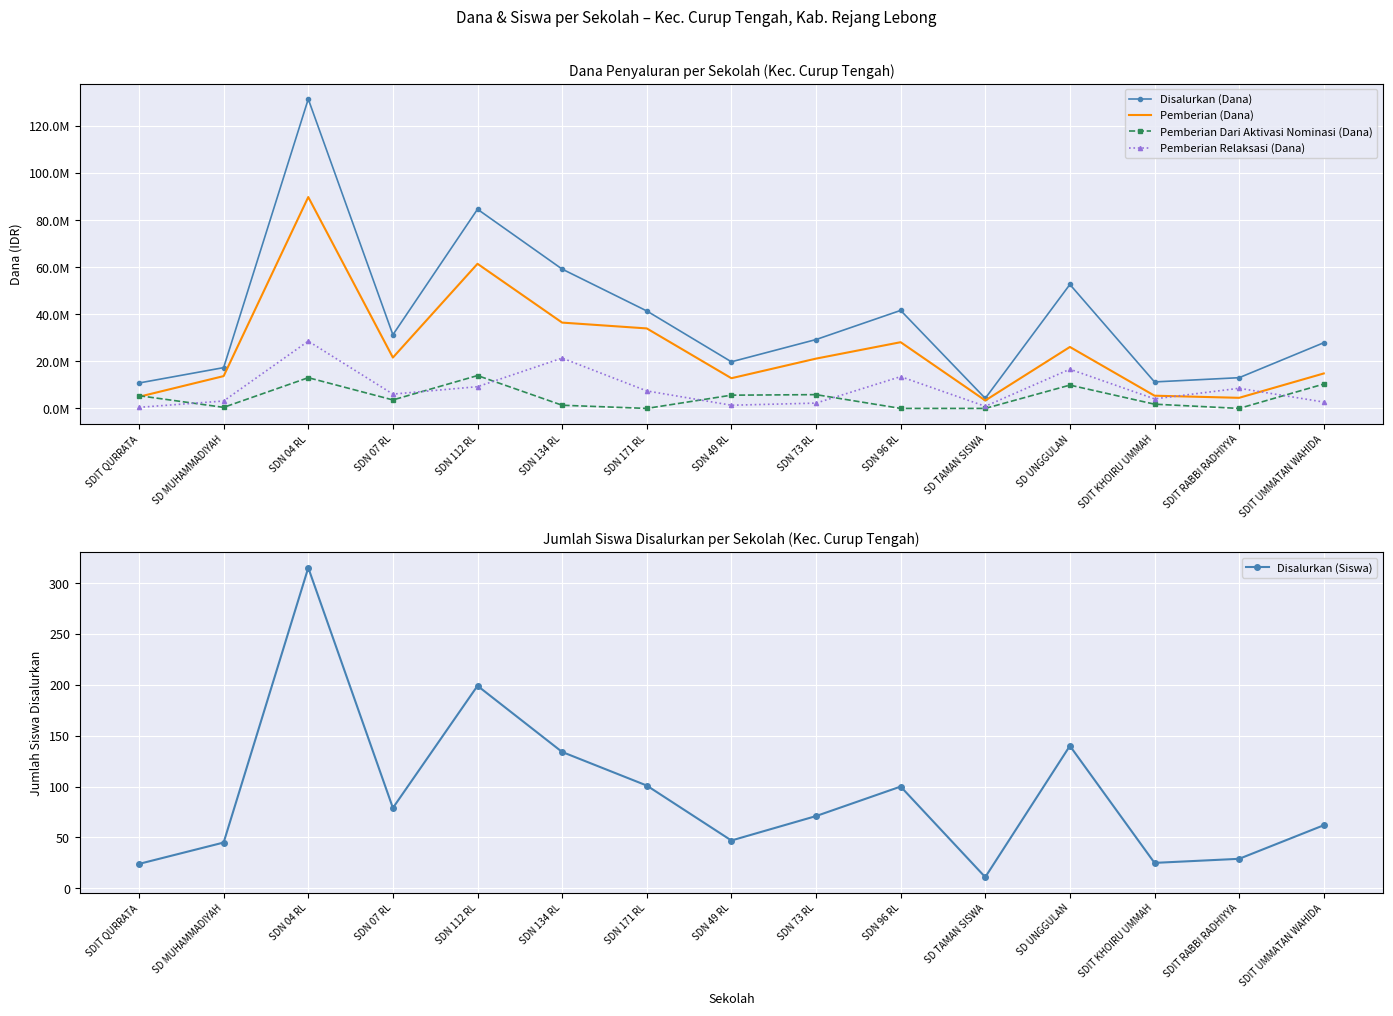

At SDIT UMMATAN WAHIDA, list the series in order from largest to smallest.

Disalurkan (Dana), Pemberian (Dana), Pemberian Dari Aktivasi Nominasi (Dana), Pemberian Relaksasi (Dana), Disalurkan (Siswa)